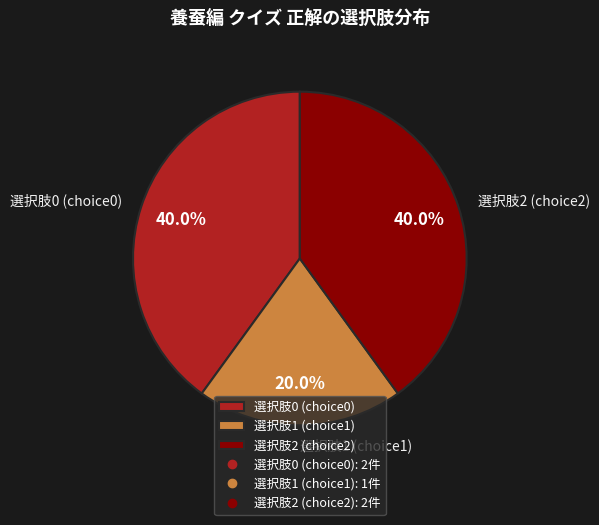

How much of the chart is everything except 選択肢0 (choice0)?

60.0%